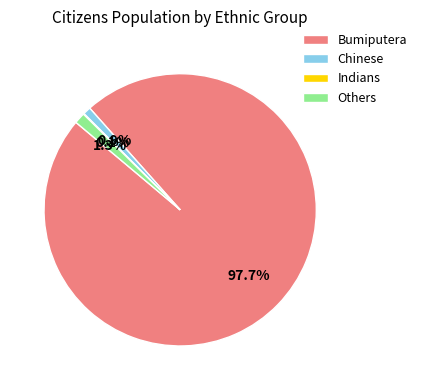

To the nearest percent, what is the difference between the largest and smallest slice percentages?

98%